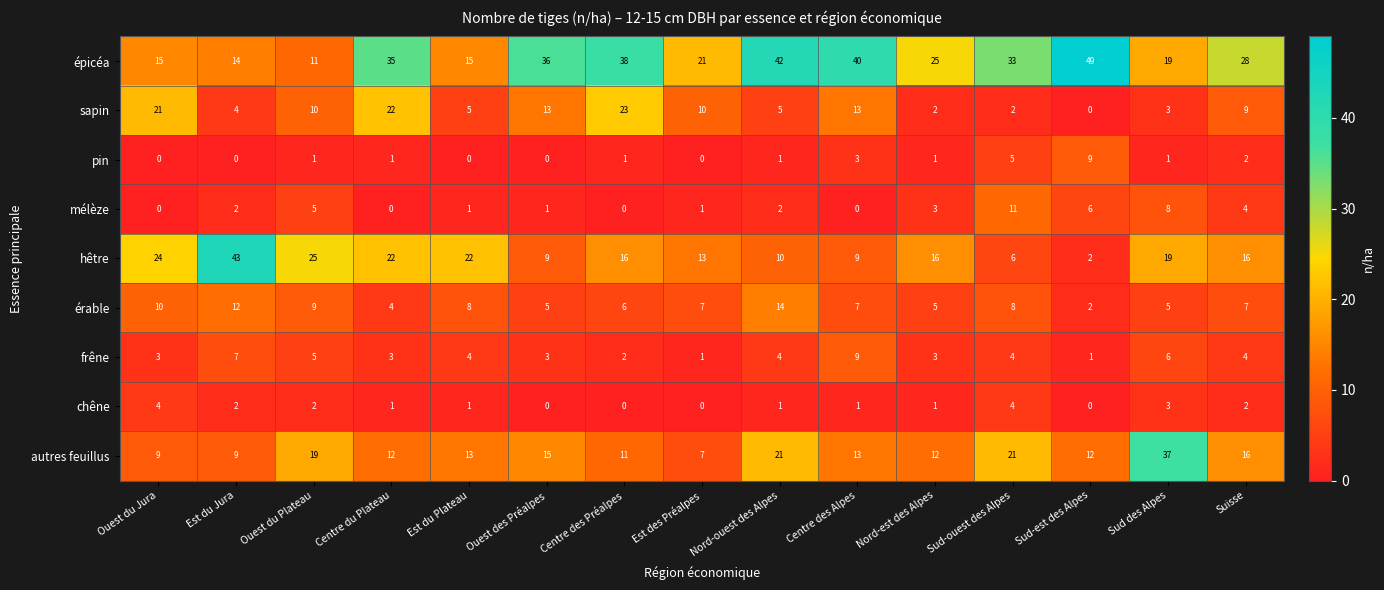

At how many categories does at least one series exceed 18?

15